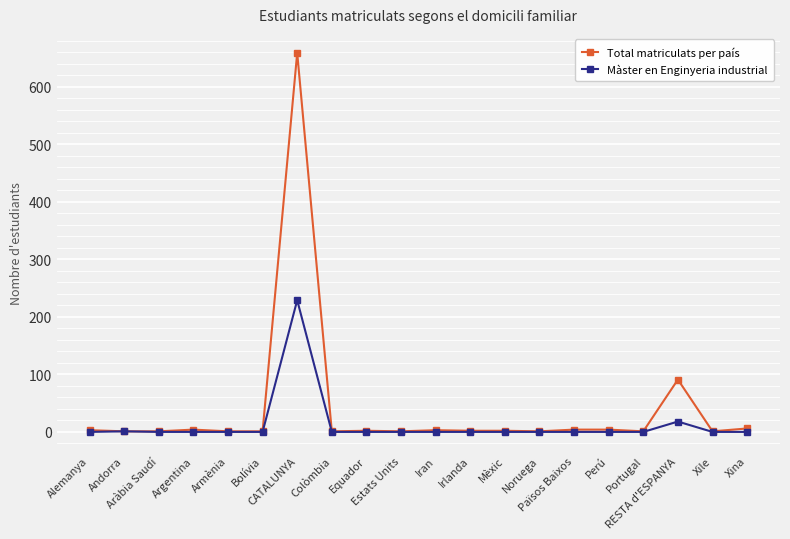

What is the maximum value for Total matriculats per país?

659